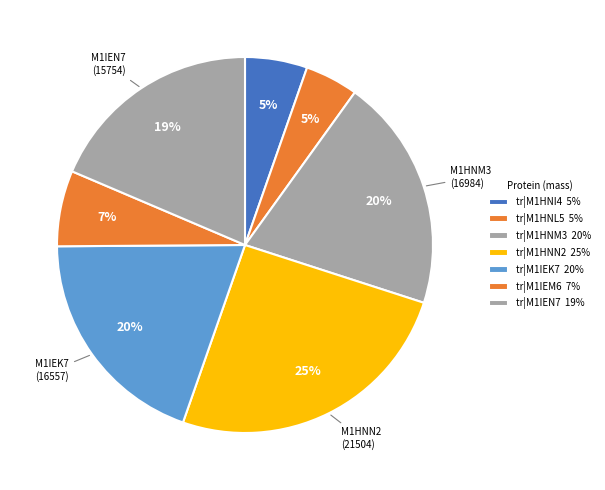

Is it true that tr|M1HNI4 is 5% of the pie?

True